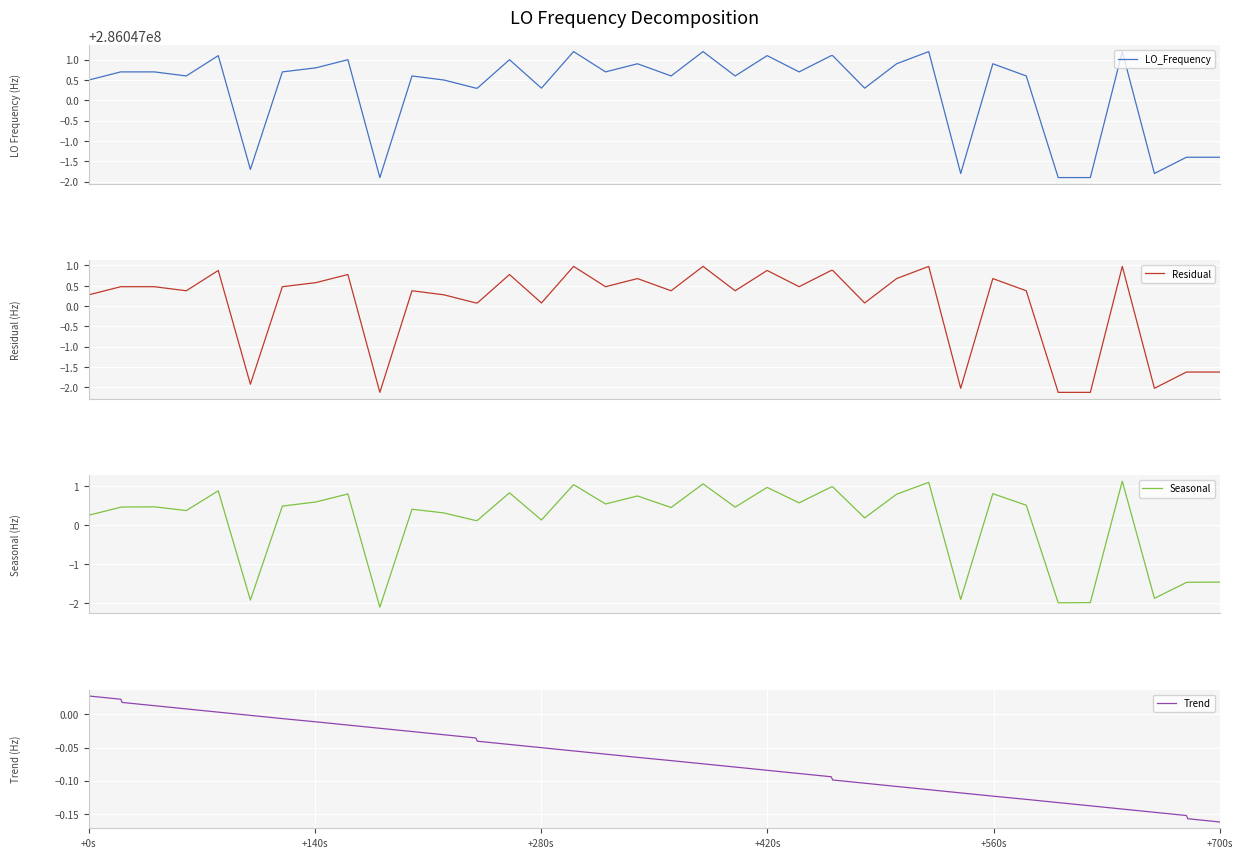

What is the difference between the second highest and second lowest values in the Trend series?

0.2